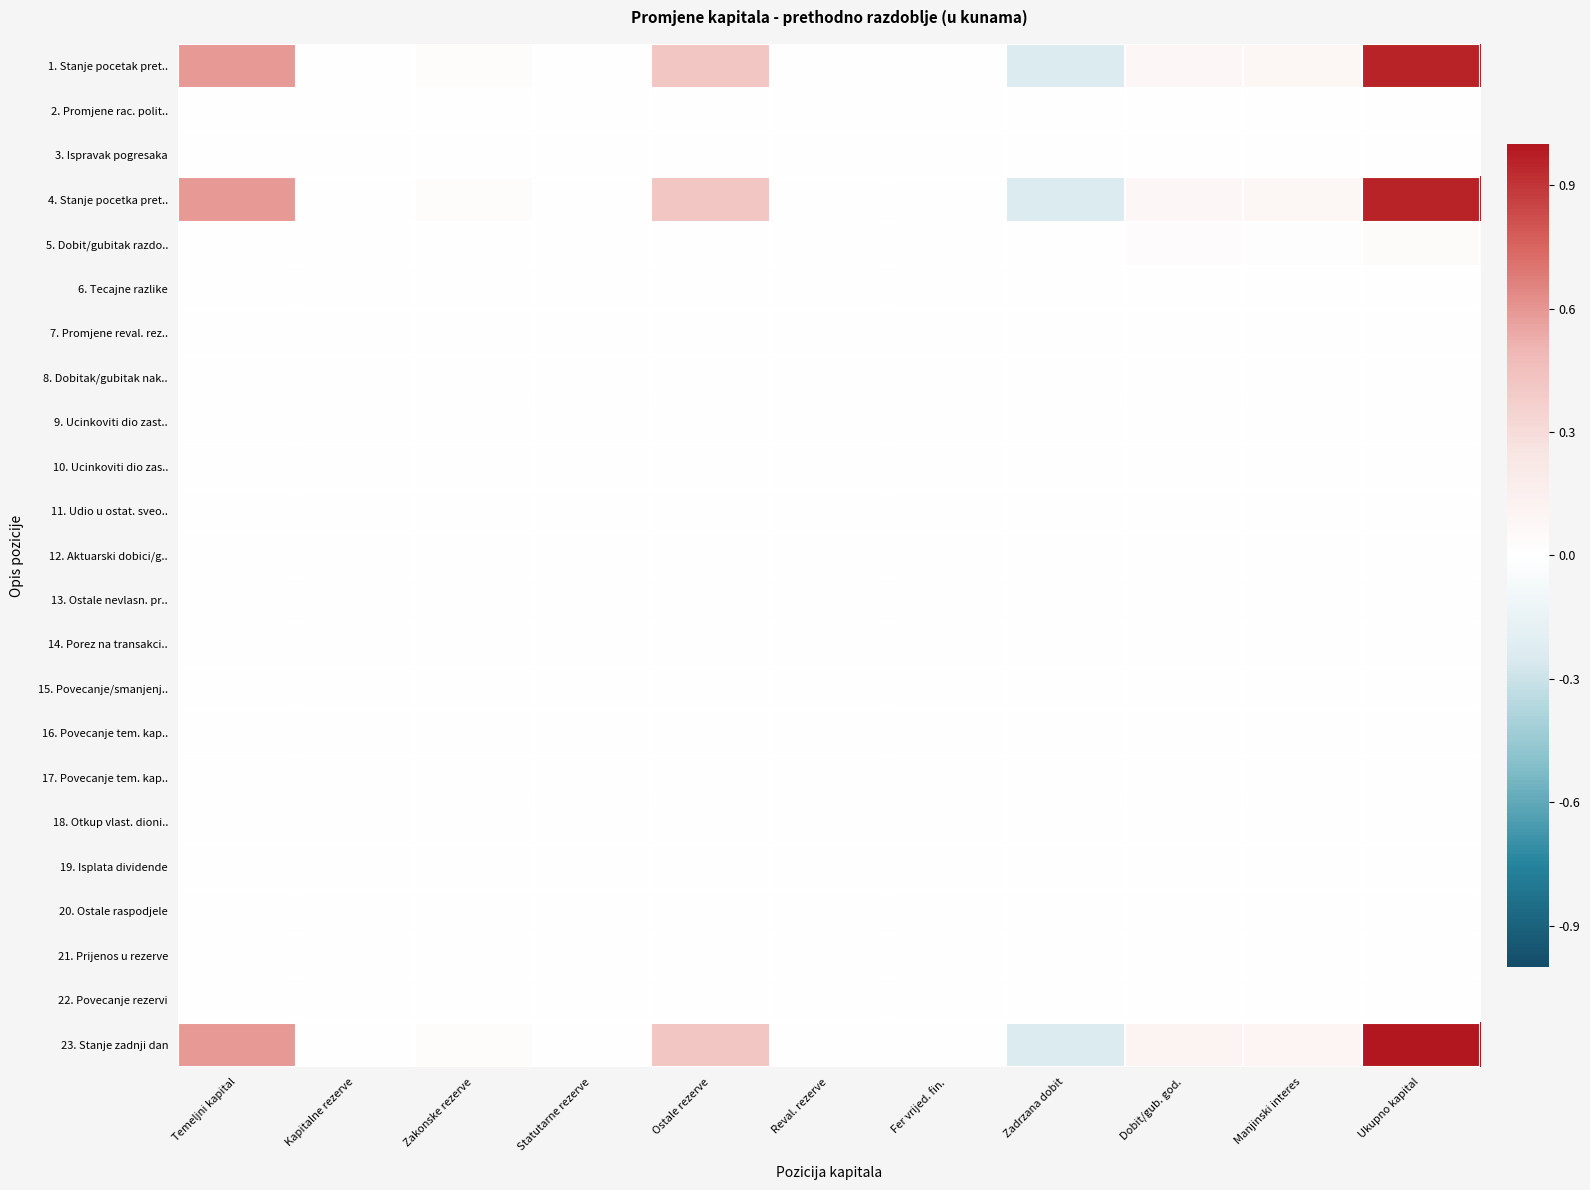

At which category does the chart reach its minimum across all series?

Zadrzana dobit